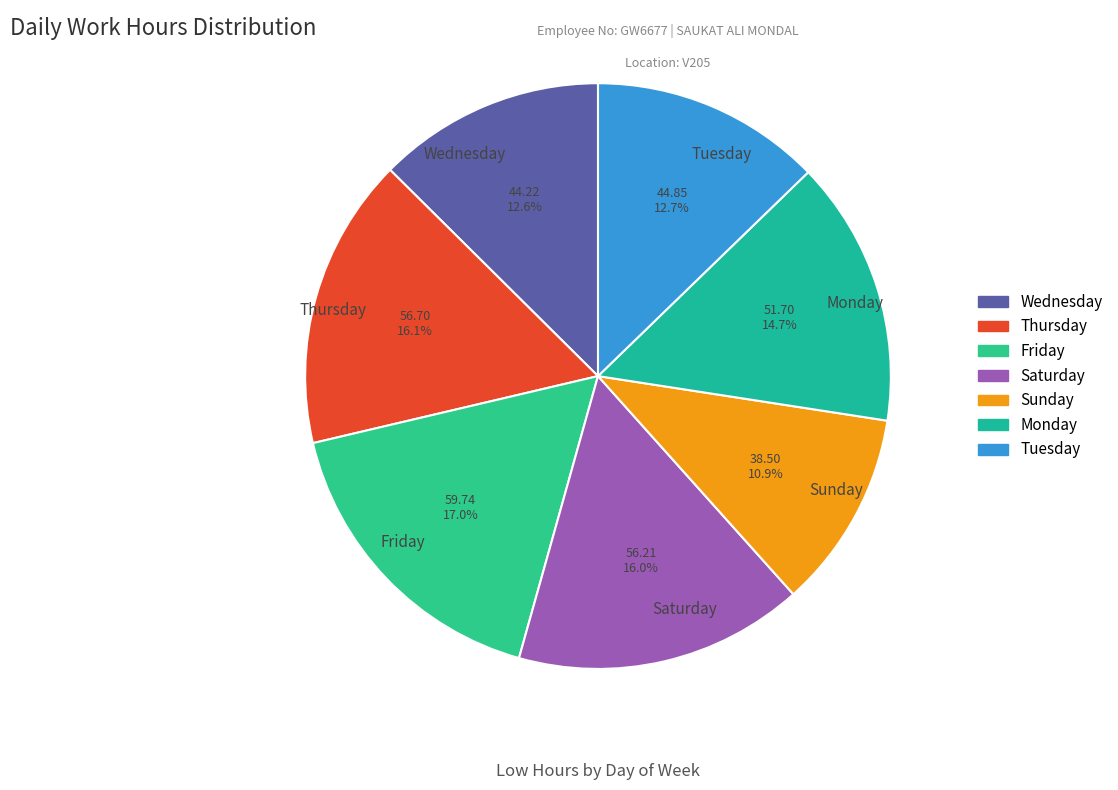

Does any single category account for the majority?

No